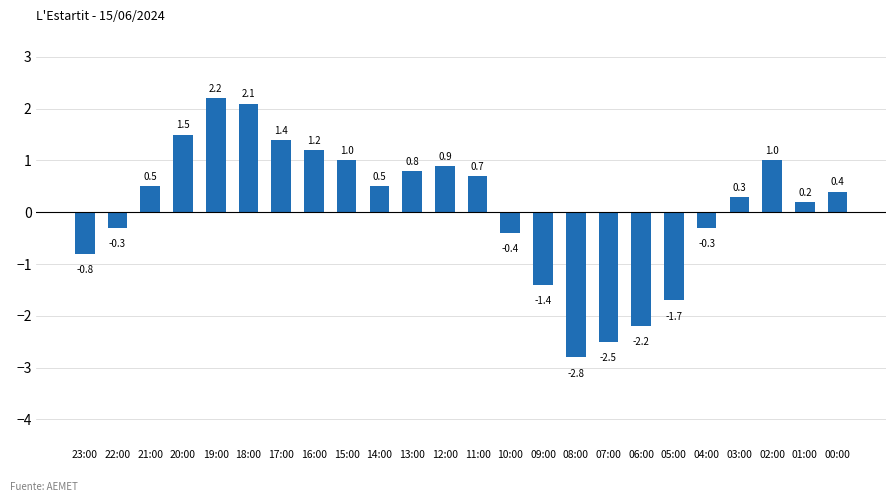

How many distinct data groups are displayed?

1